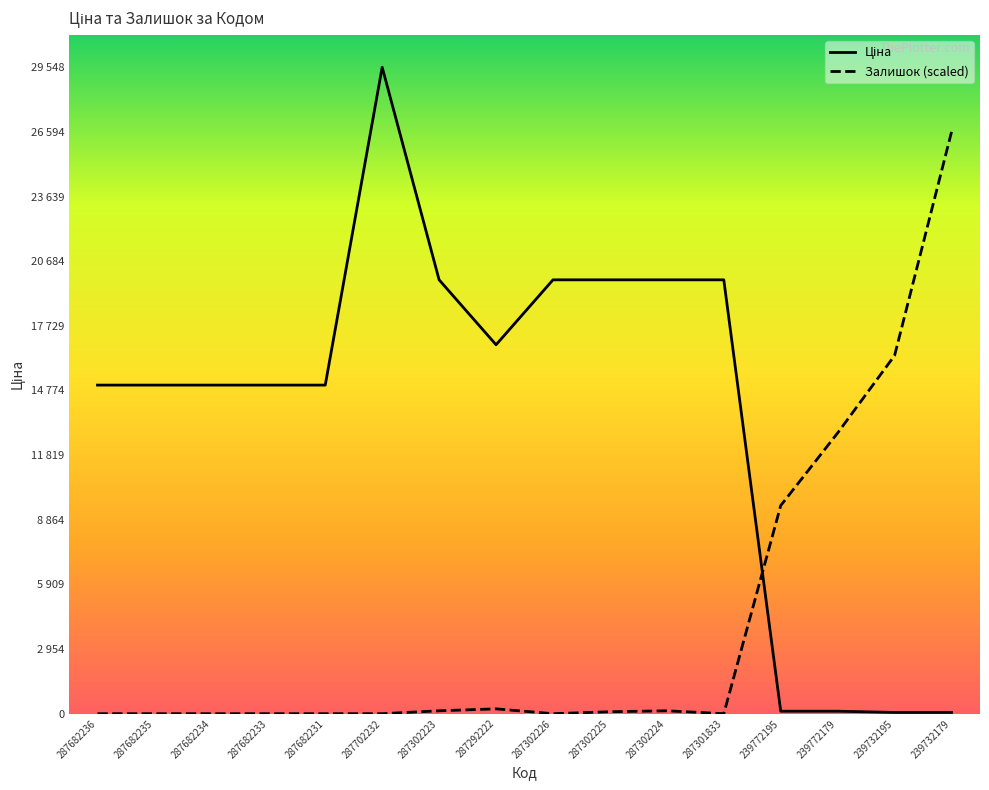

What is the maximum value for Ціна?

29548.9